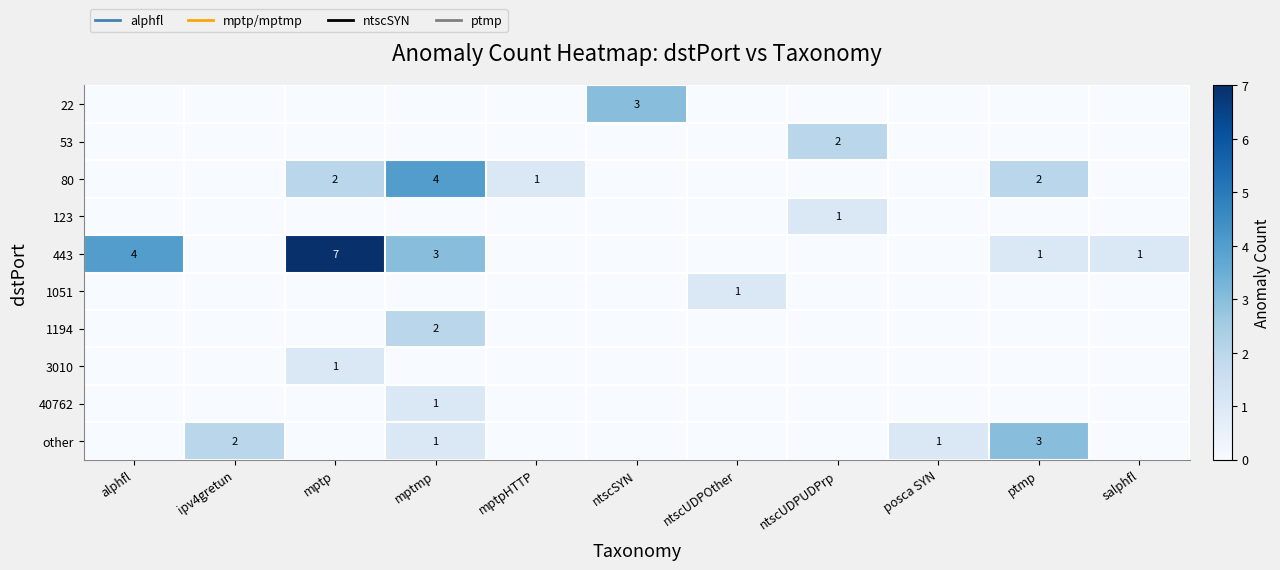

At how many categories does at least one series exceed 1?

7